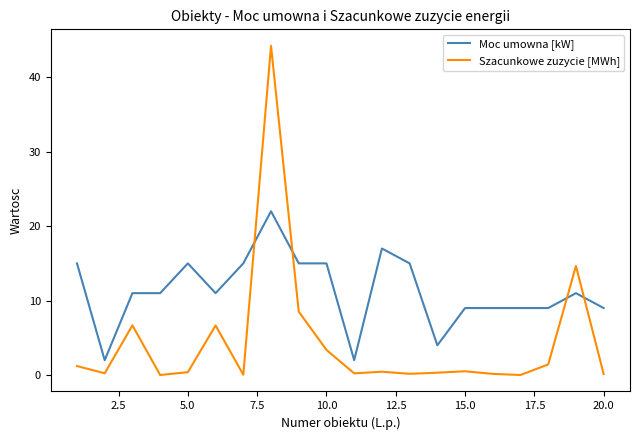

Rank the series by their maximum value, from lowest to highest.

Moc umowna [kW], Szacunkowe zuzycie [MWh]